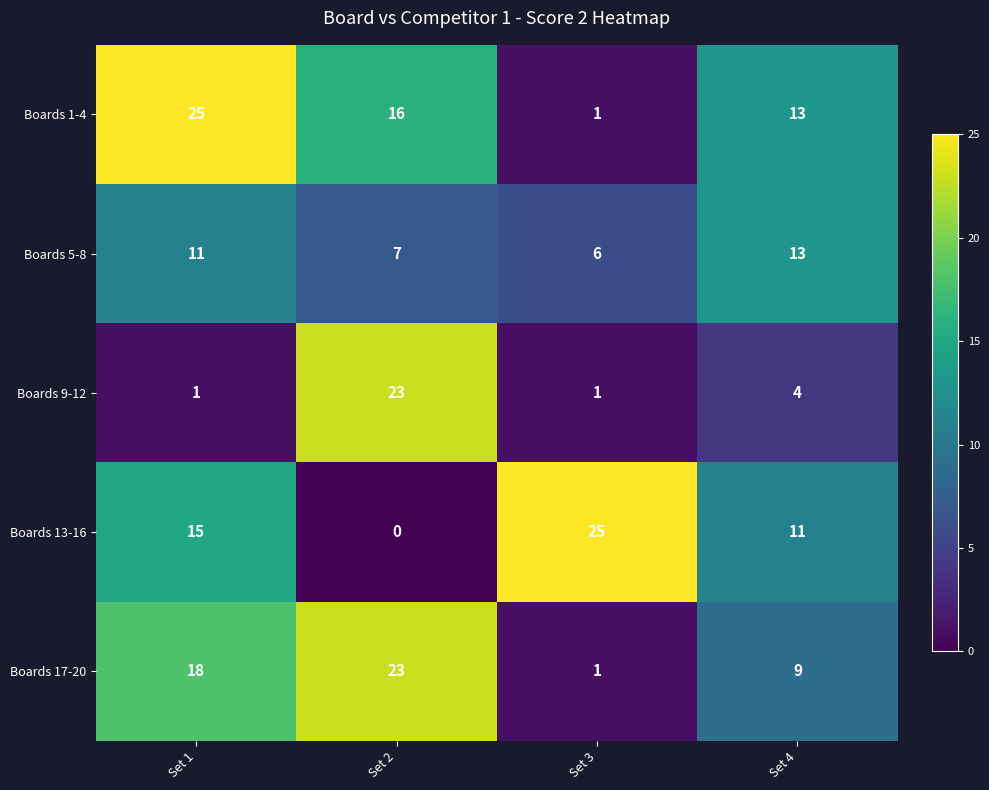

The value of Boards 13-16 at Set 2 is -14. True or false?

False